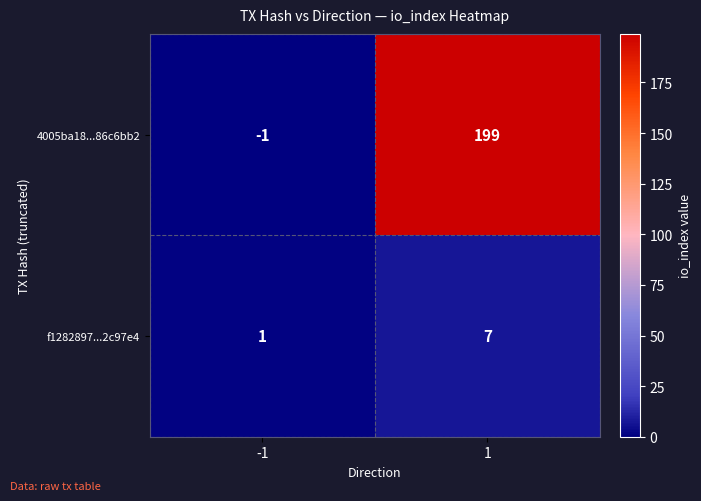

List the series in order of their overall mean, lowest first.

f1282897...2c97e4, 4005ba18...86c6bb2